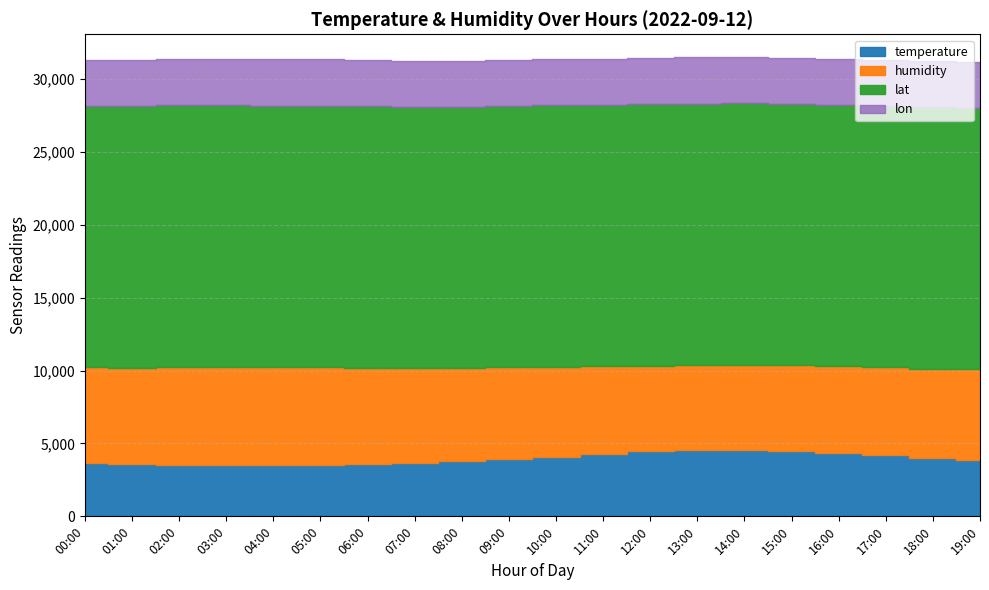

What is the label of the 13th point from the right?

07:00